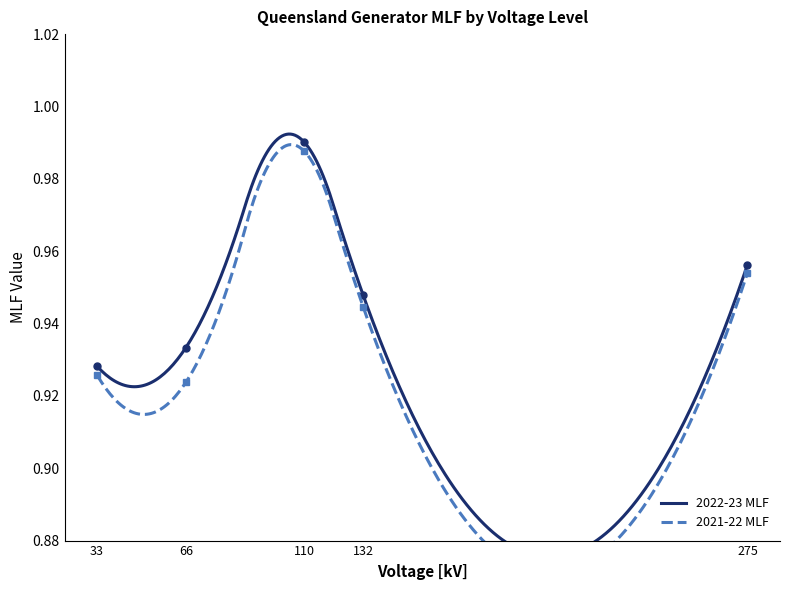

What is the difference between the 2021-22 MLF values at 33 and 110?

0.1